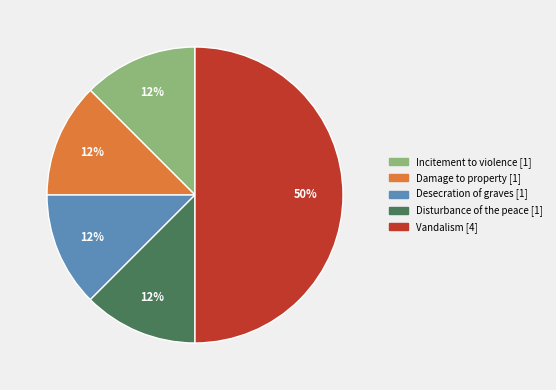

To the nearest percent, what is the average slice percentage?

20%